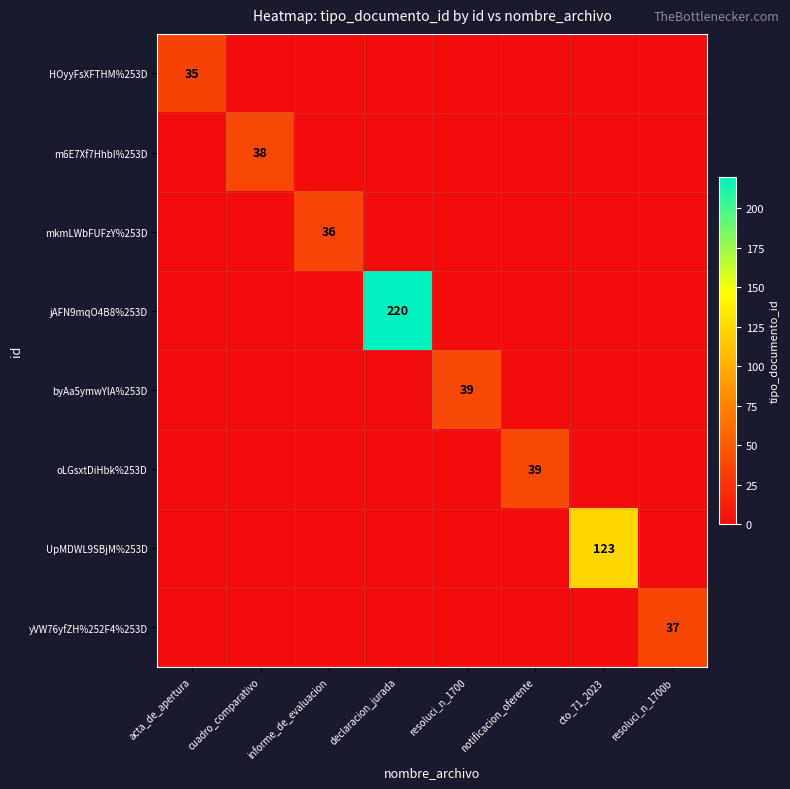

Is it true that jAFN9mqO4B8%253D equals 220 at declaracion_jurada?

True